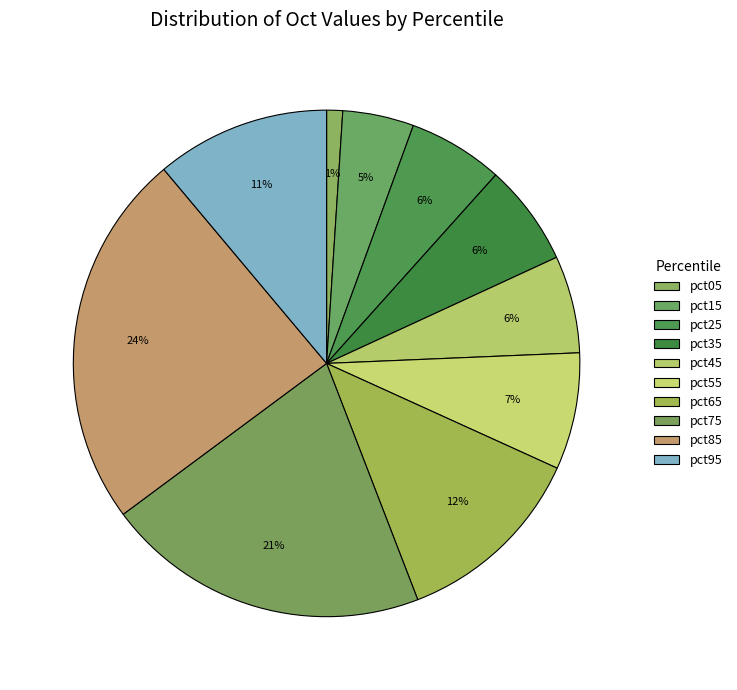

How many segments does this pie chart have?

10